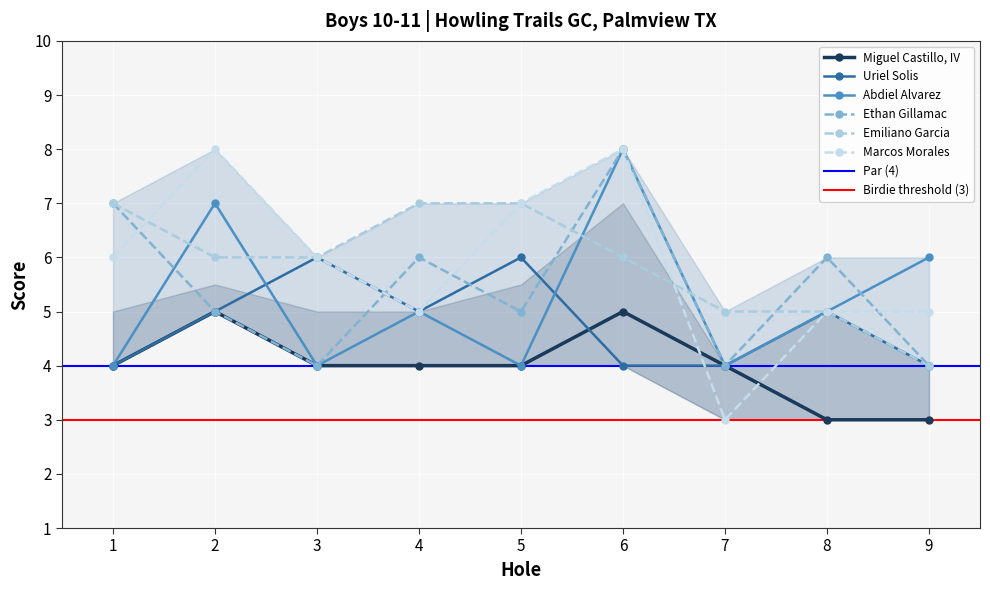

Rank the series by their maximum value, from lowest to highest.

Miguel Castillo, IV, Uriel Solis, Emiliano Garcia, Abdiel Alvarez, Ethan Gillamac, Marcos Morales